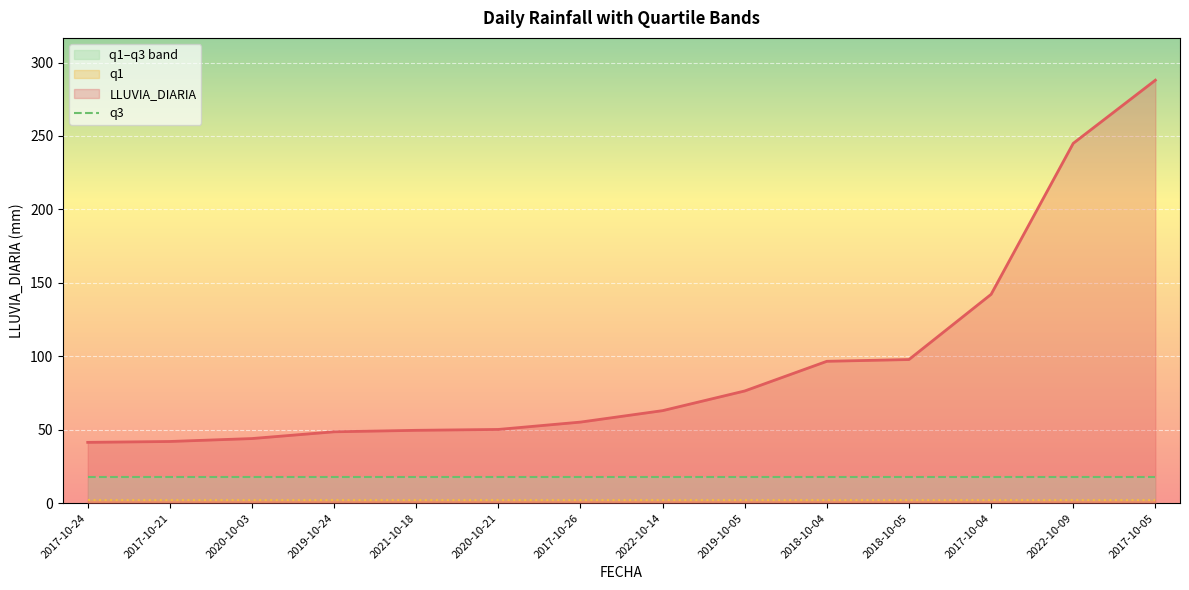

Which series has the widest spread of values?

LLUVIA_DIARIA